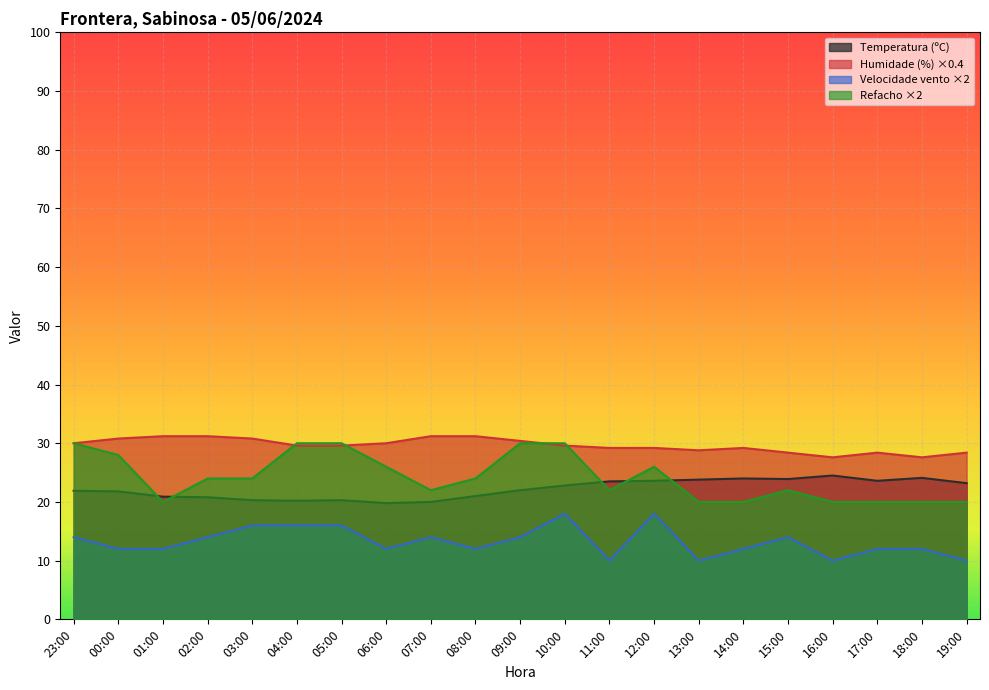

True or false: Velocidade do vento (km/h) and Humidade (%) cross at least once.

False